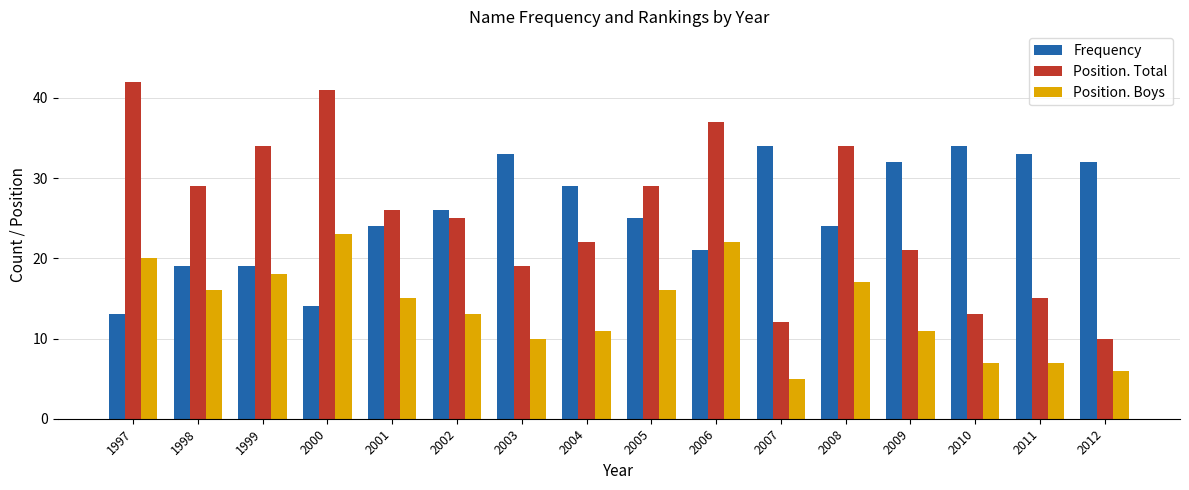

What is the sum of the Frequency values at 1999 and 2012?

51